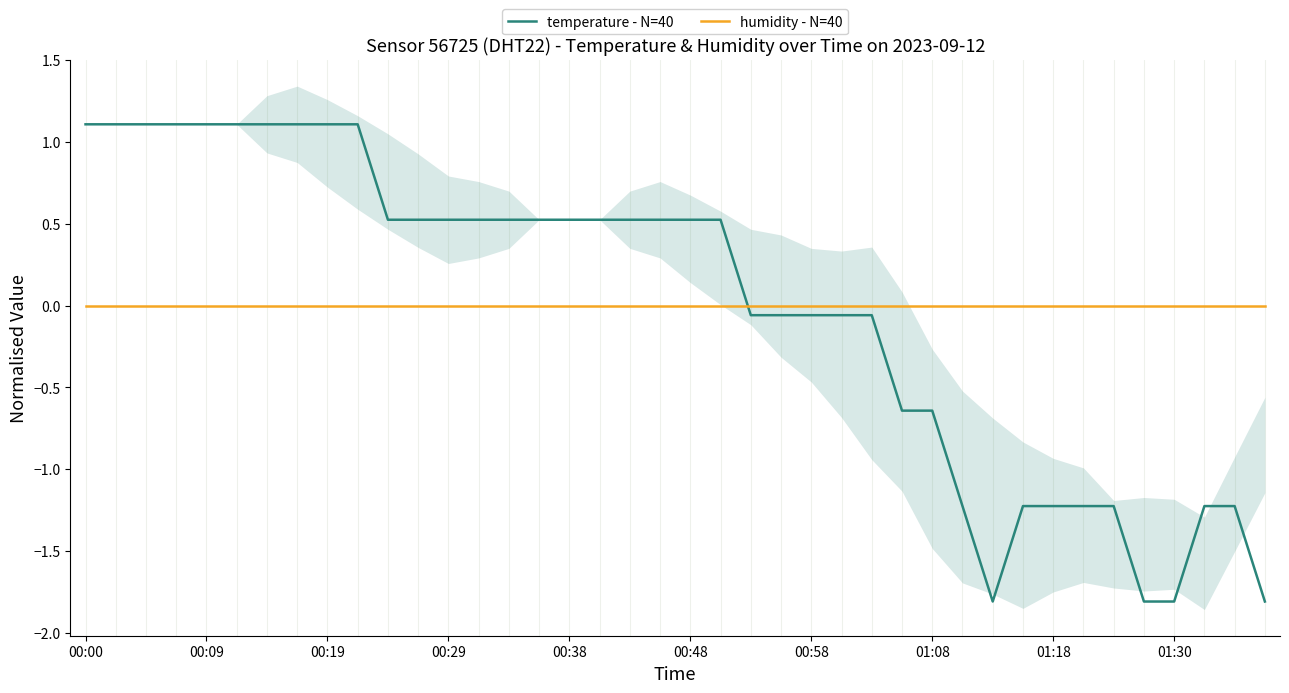

After their last crossing, which series has the higher values: temperature - N=40 or humidity - N=40?

humidity - N=40